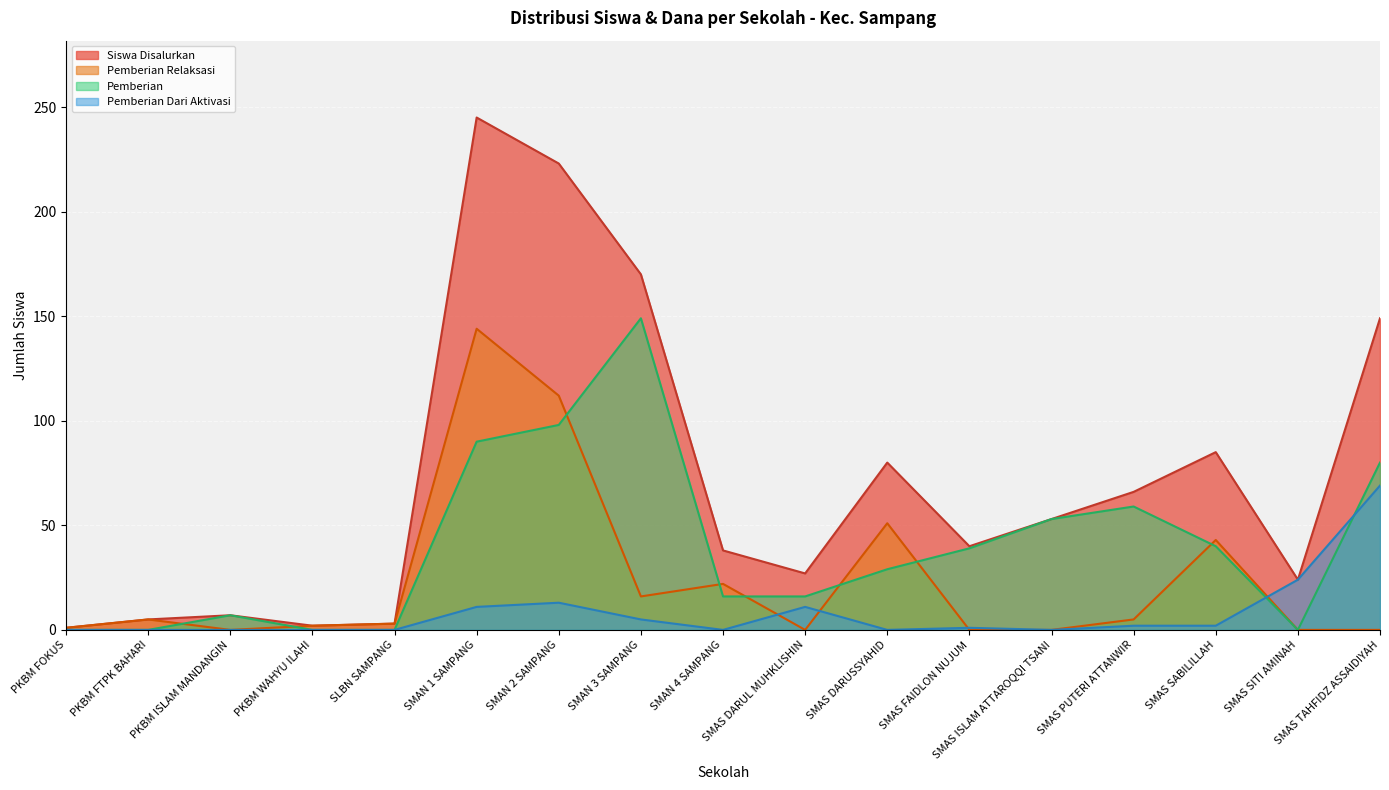

Rank the series at SMAS ISLAM ATTAROQQI TSANI from lowest to highest value.

Pemberian Relaksasi (Siswa), Pemberian Dari Aktivasi (Siswa), Dana Disalurkan, Pemberian (Siswa)